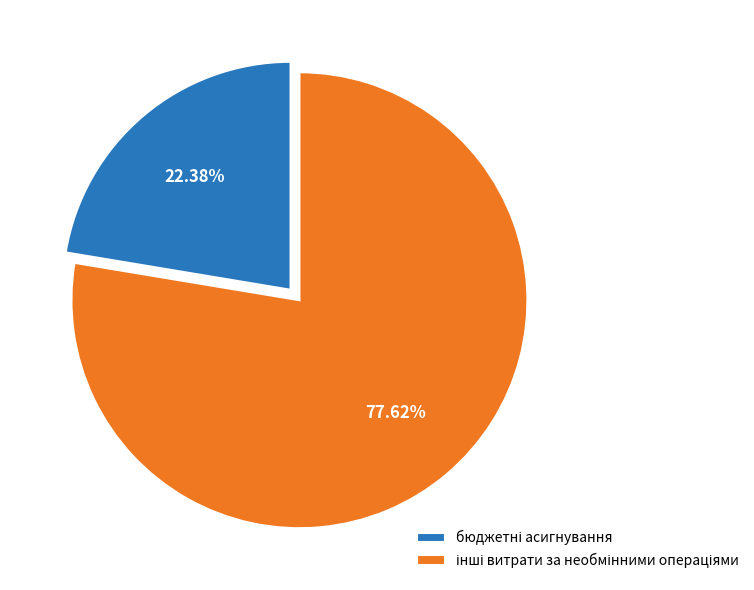

Is there any slice that represents more than half of the pie?

Yes